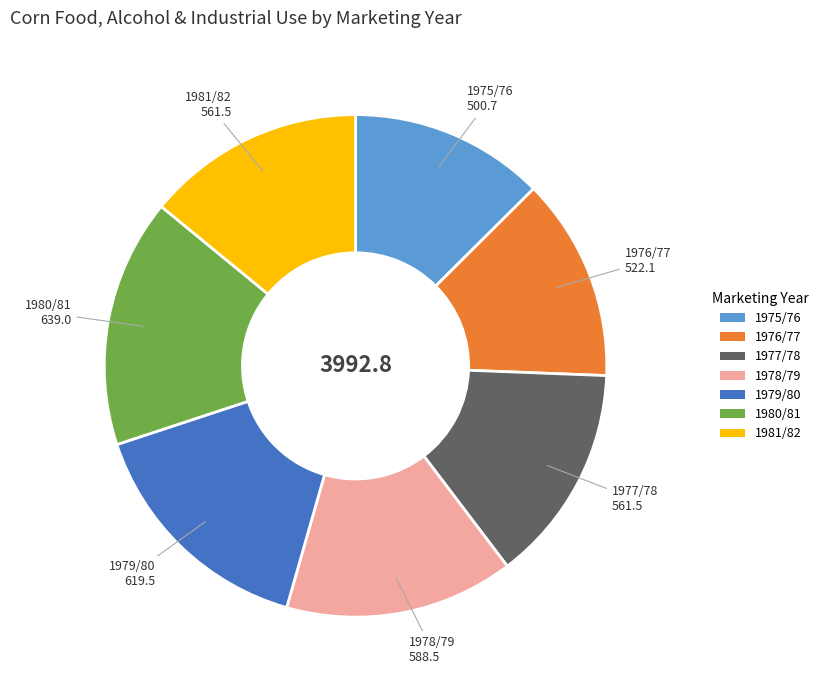

Approximately how many times larger is the value at 1979/80 compared to 1976/77?

1.2